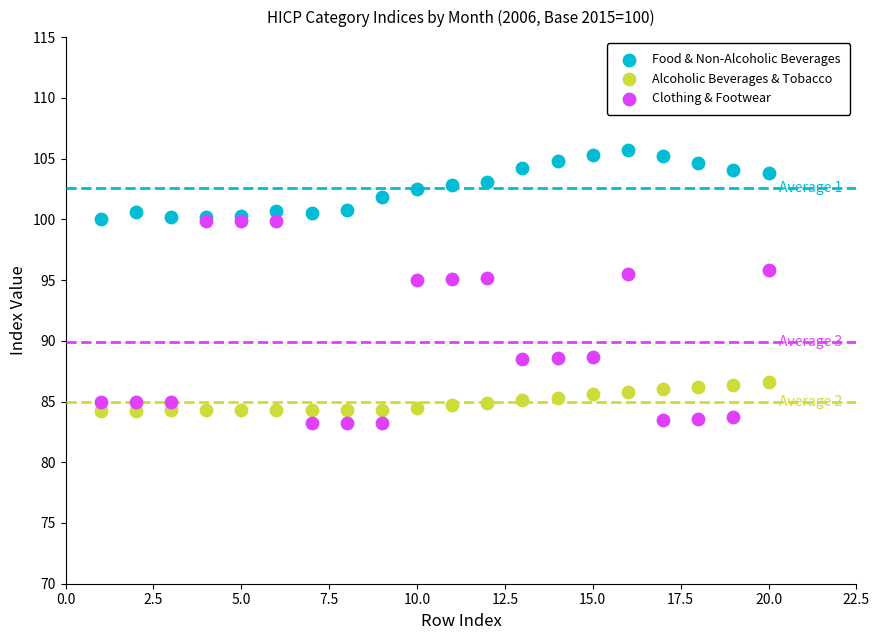

Which series contains the highest Y value?

Food & Non-Alcoholic Beverages